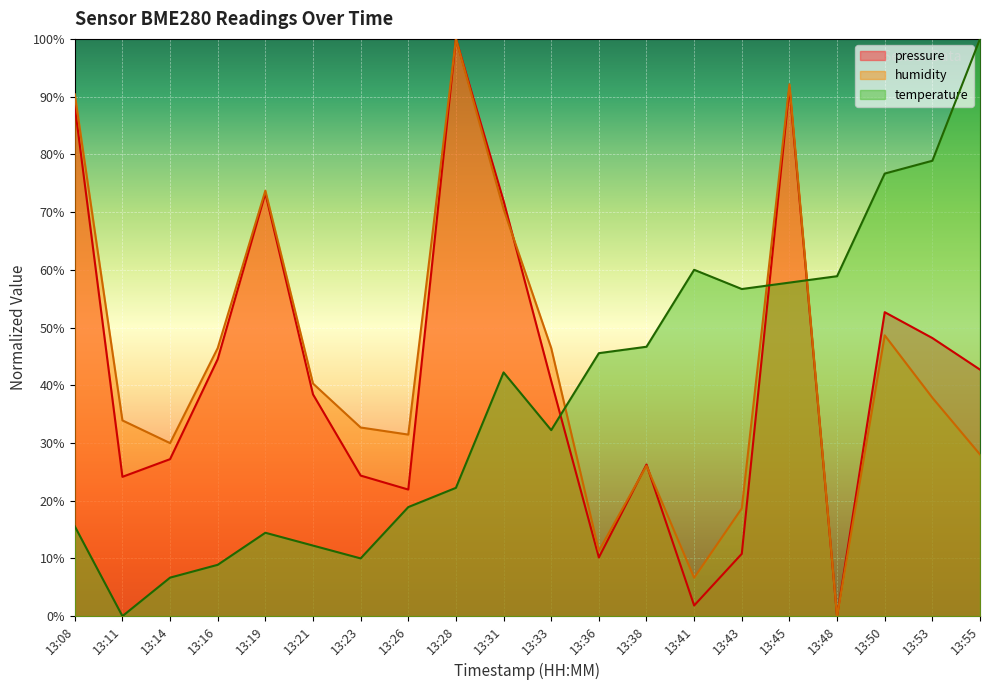

Reading left to right, transcribe all the data shown in this chart.

pressure: 13:08=88.3	13:11=24.1	13:14=27.2	13:16=44.5	13:19=73.3	13:21=38.4	13:23=24.4	13:26=21.9	13:28=100.0	13:31=71.9	13:33=40.7	13:36=10.2	13:38=26.3	13:41=1.8	13:43=10.8	13:45=91.5	13:48=0.0	13:50=52.7	13:53=48.2	13:55=42.7
humidity: 13:08=90.4	13:11=33.9	13:14=30.0	13:16=46.4	13:19=73.7	13:21=40.3	13:23=32.7	13:26=31.4	13:28=100.0	13:31=70.5	13:33=46.4	13:36=11.3	13:38=26.0	13:41=6.6	13:43=18.7	13:45=92.1	13:48=0.0	13:50=48.6	13:53=37.8	13:55=28.0
temperature: 13:08=15.6	13:11=0.0	13:14=6.7	13:16=8.9	13:19=14.4	13:21=12.2	13:23=10.0	13:26=18.9	13:28=22.2	13:31=42.2	13:33=32.2	13:36=45.6	13:38=46.7	13:41=60.0	13:43=56.7	13:45=57.8	13:48=58.9	13:50=76.7	13:53=78.9	13:55=100.0